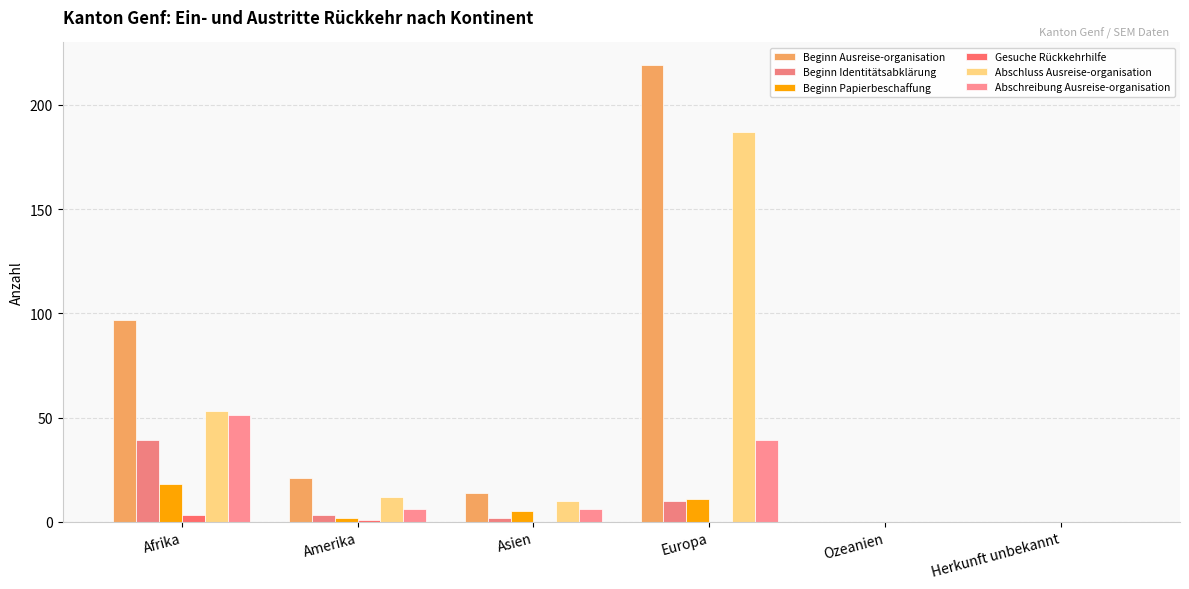

How many categories are shown in the chart?

6